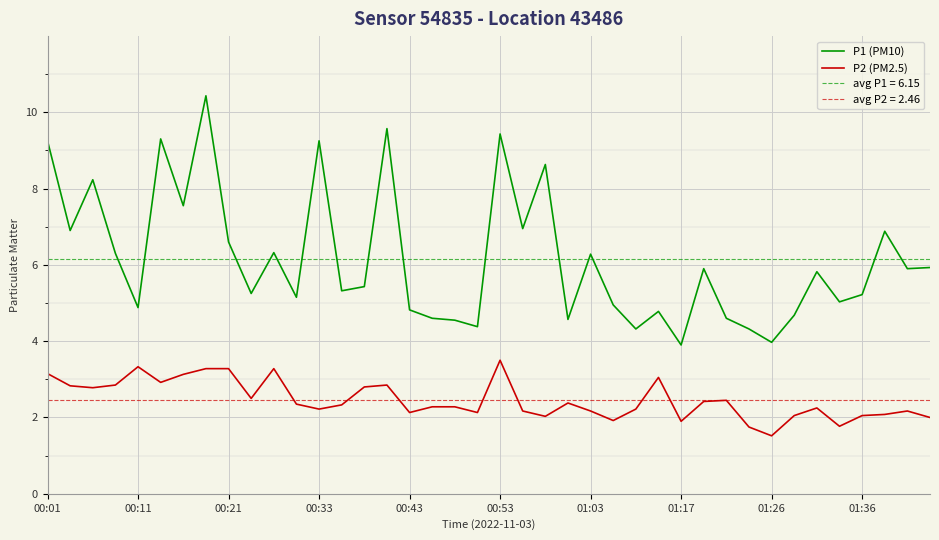

What position from the left is 17?

18